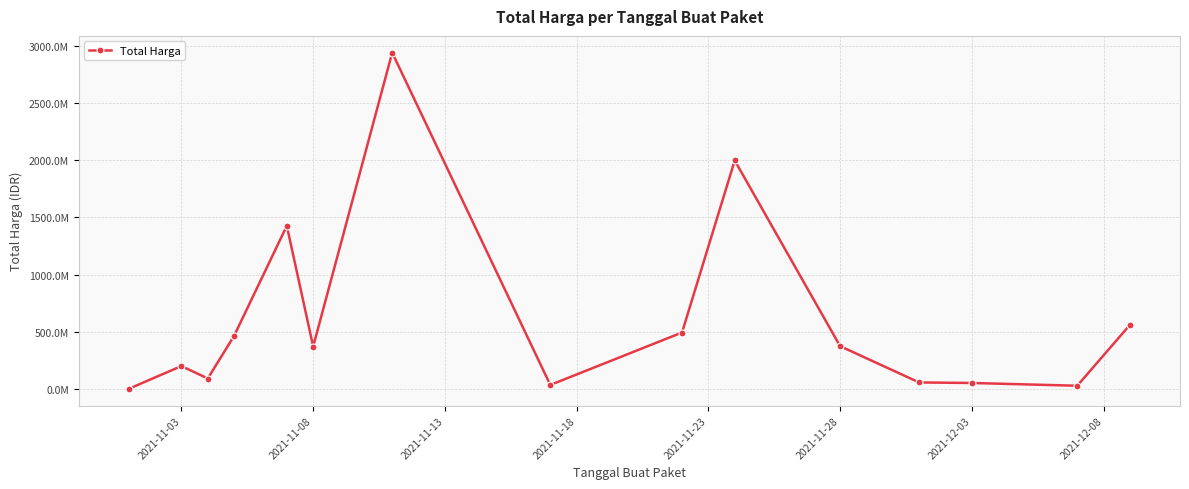

Does the chart have visible grid lines?

Yes